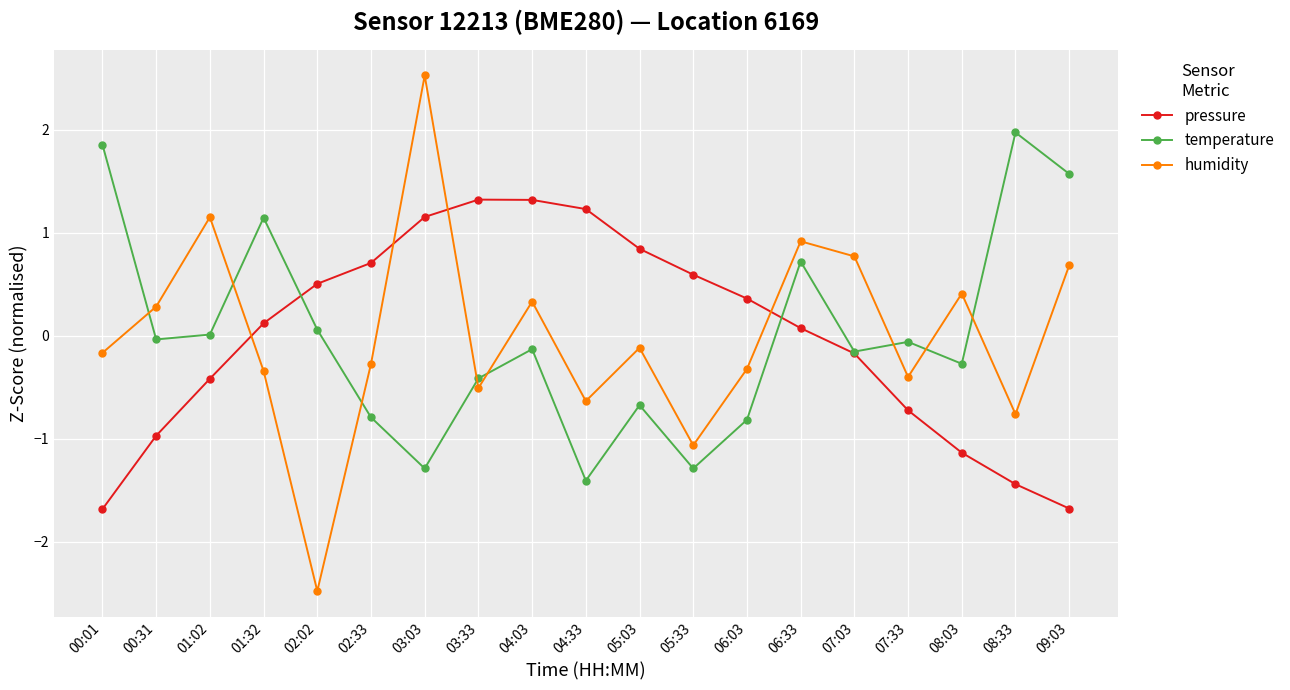

What is the difference between the second highest and second lowest values in the pressure series?

3.0